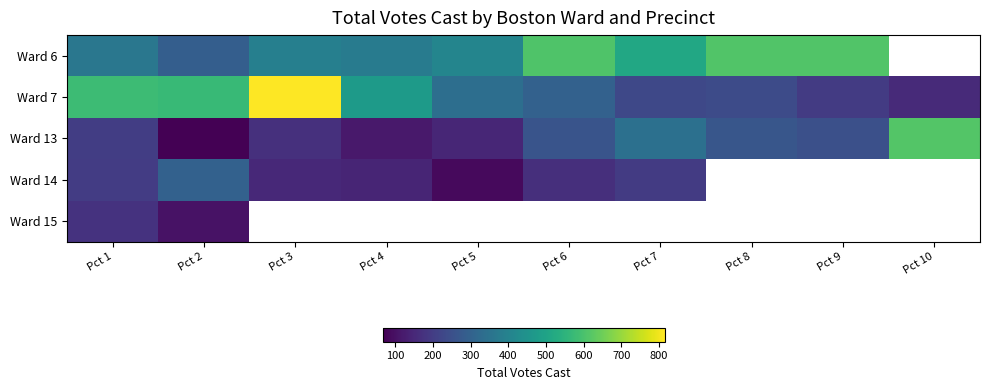

At which category is the sum across all series the highest?

Pct 3